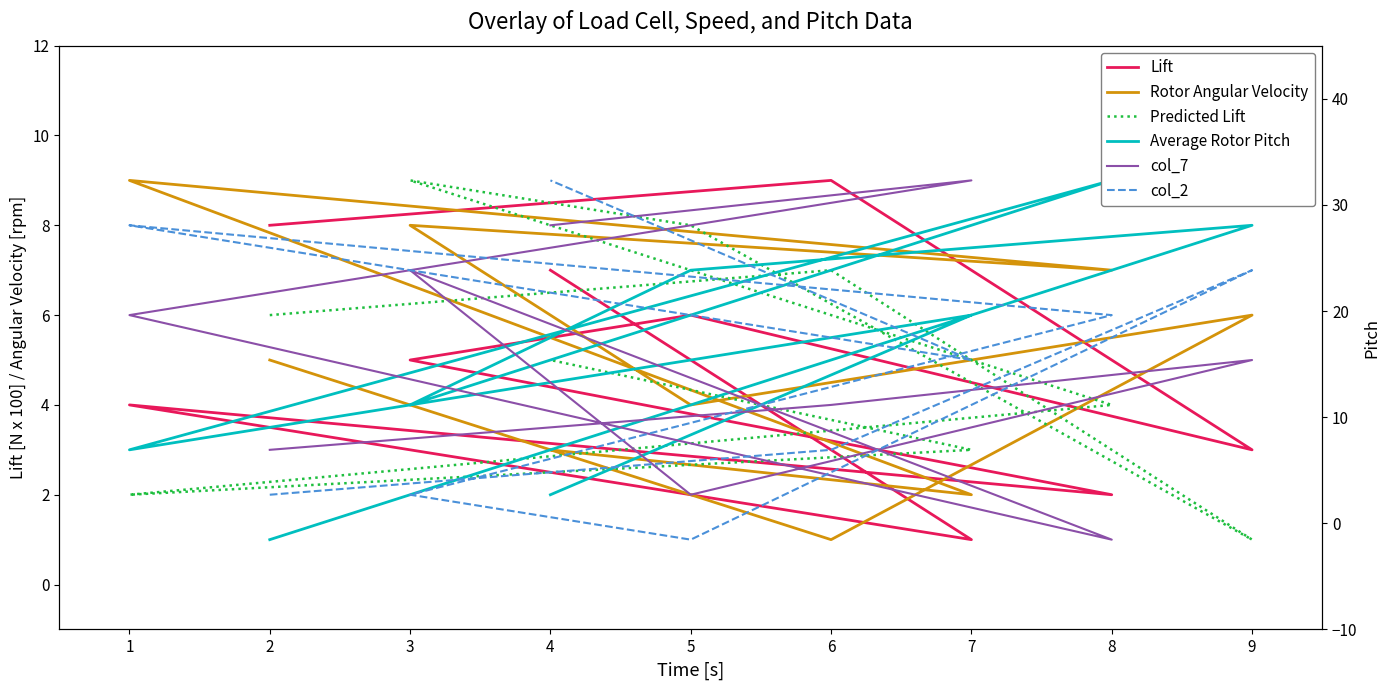

Which series ends up on top after the final intersection of Rotor Angular Velocity and Lift?

Lift